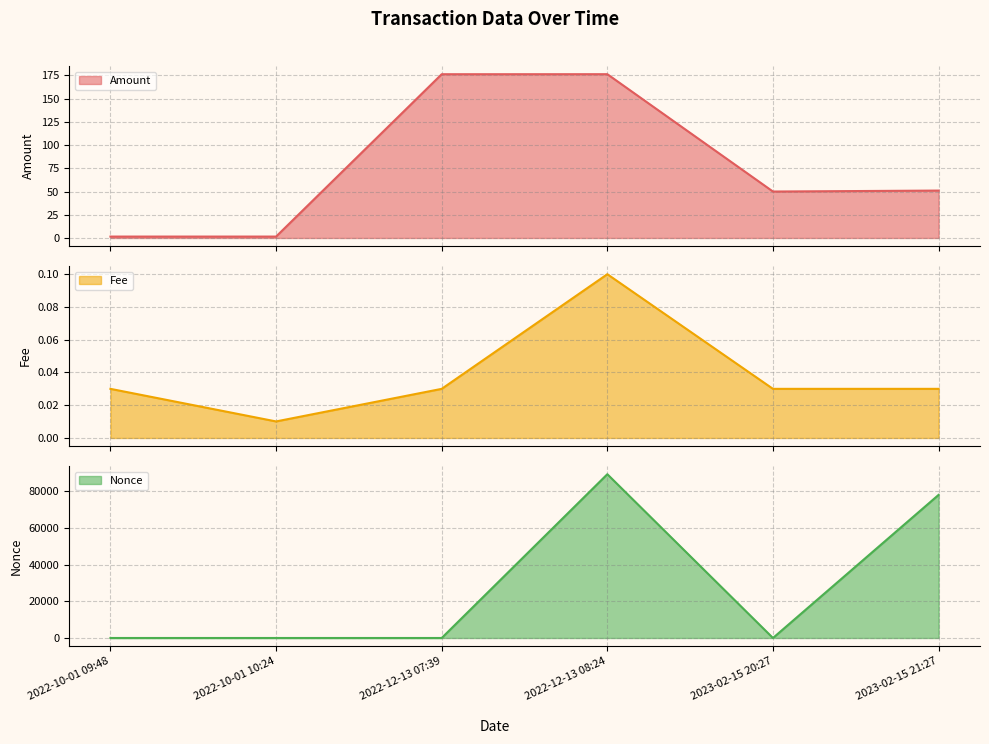

At which label is Amount closest to 88?

2023-02-15 21:27